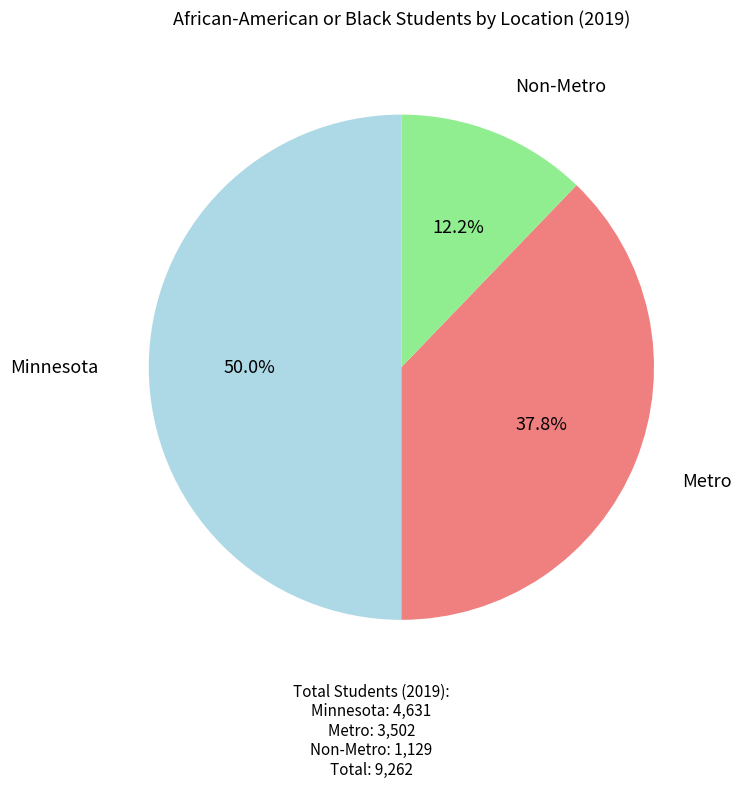

Combined, what portion of the pie is Metro and Minnesota?

87.8%